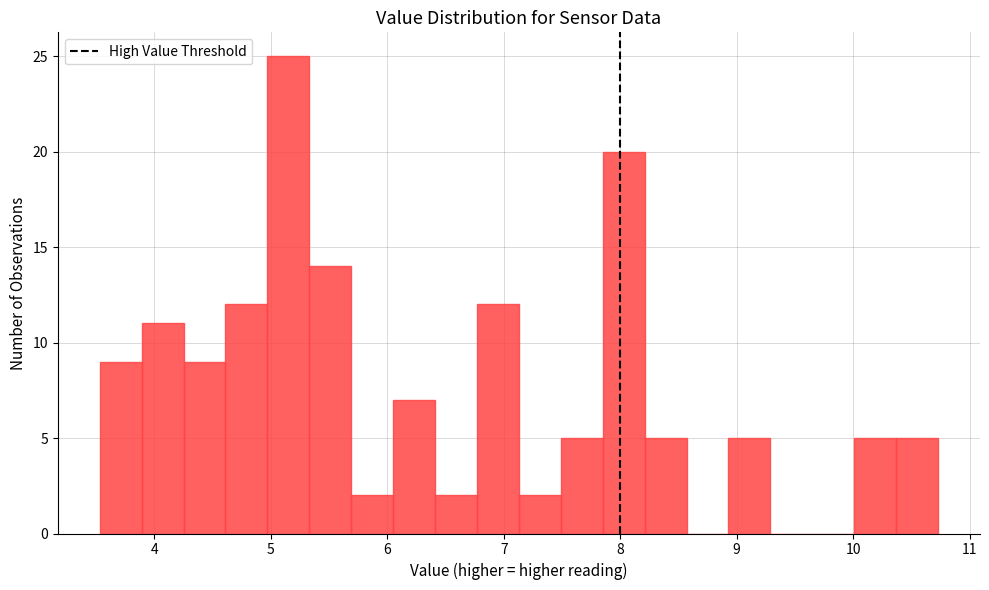

Around what value on the x-axis is the tallest bar? Give the approximate position of its centre, as read against the axis.

5.2